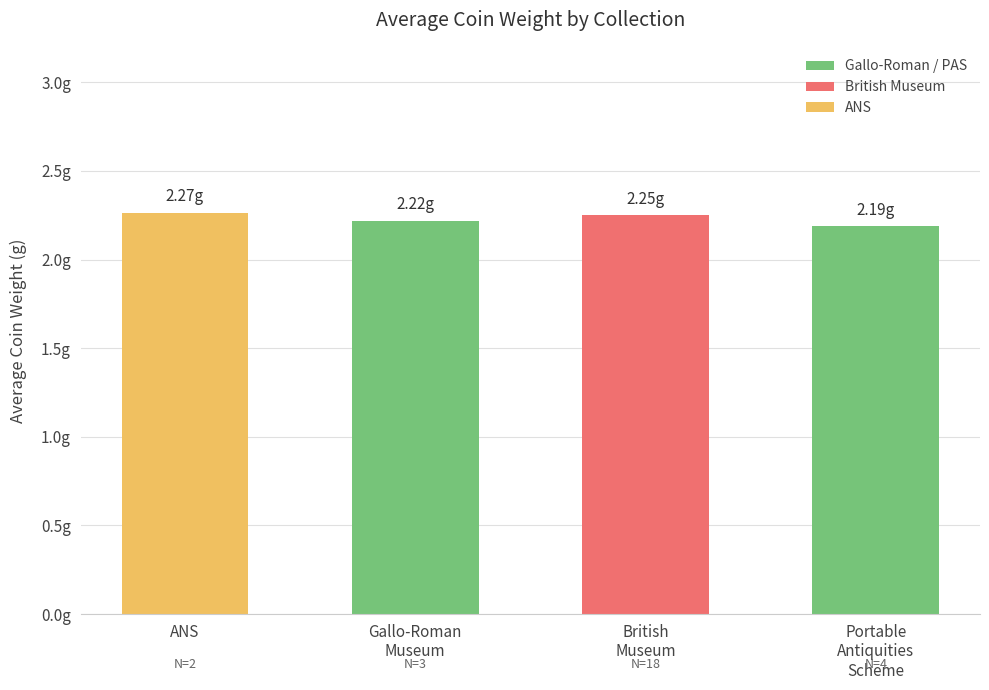

How many values are between 2 and 3?

4